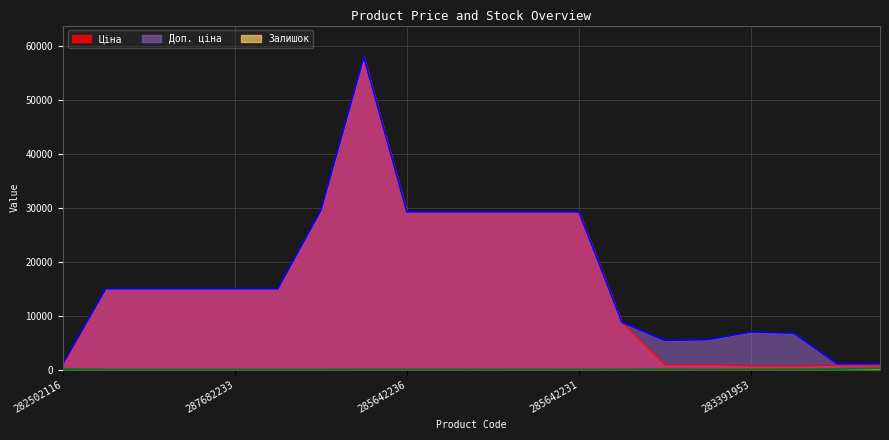

What value does the Доп. ціна series have at 248922198?

8797.6